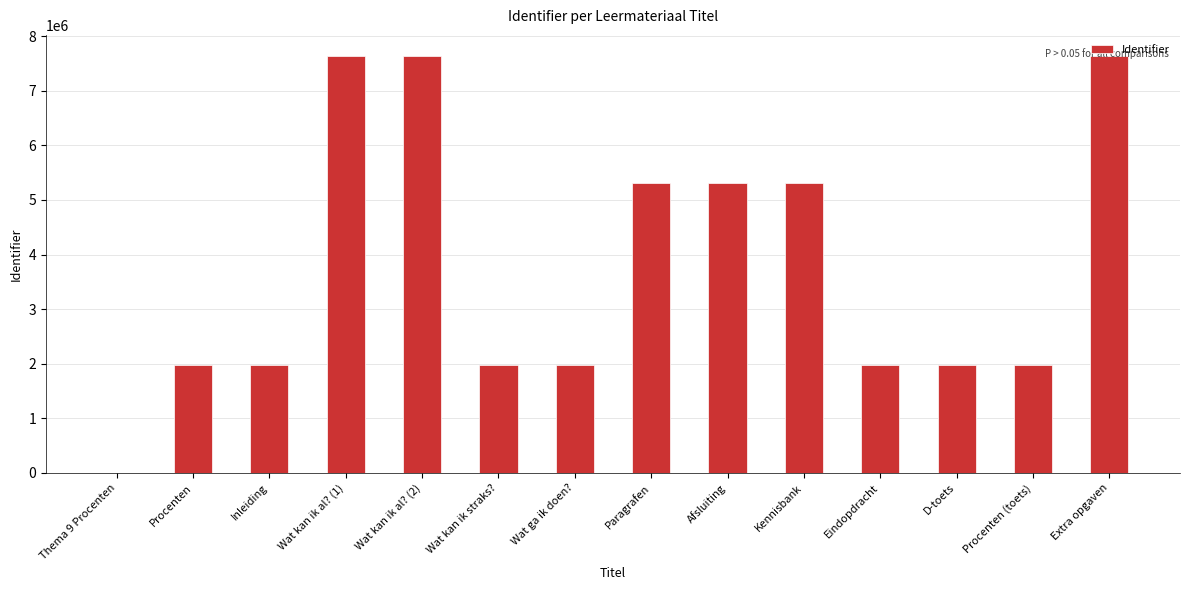

What is the maximum value shown in the chart?

7640283